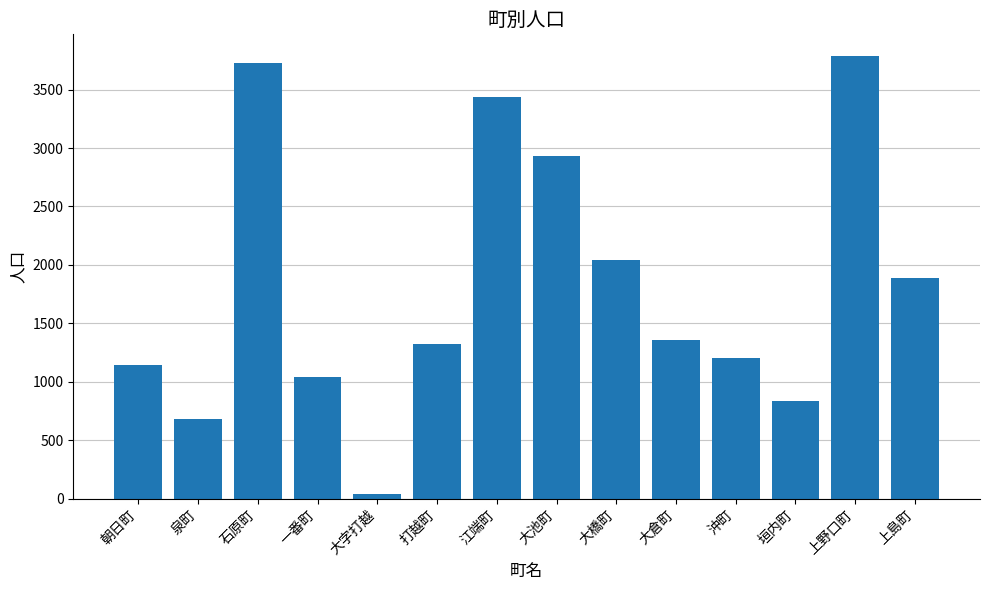

What is the greatest value displayed?

3784